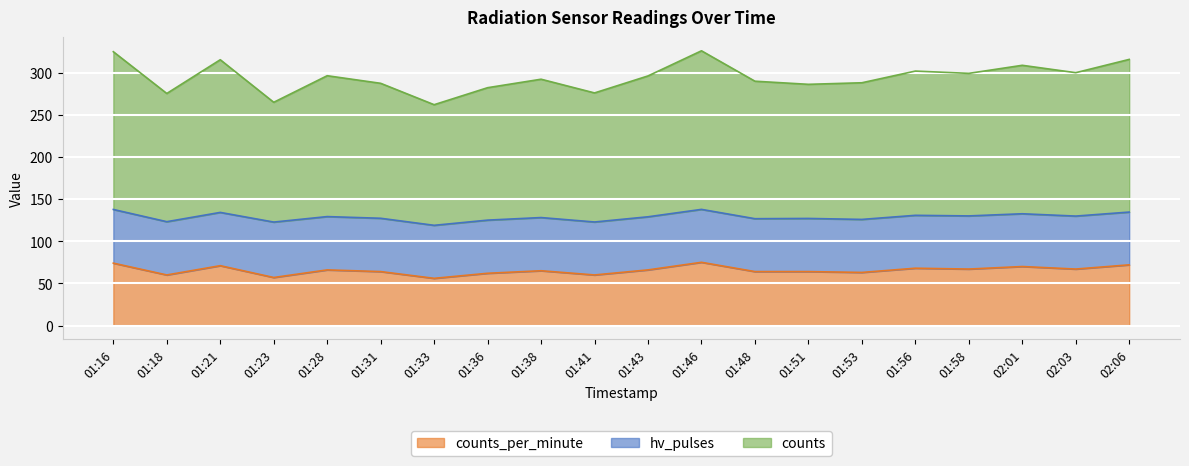

Is the value of counts at 01:38 greater than the value of counts_per_minute at 01:43?

Yes